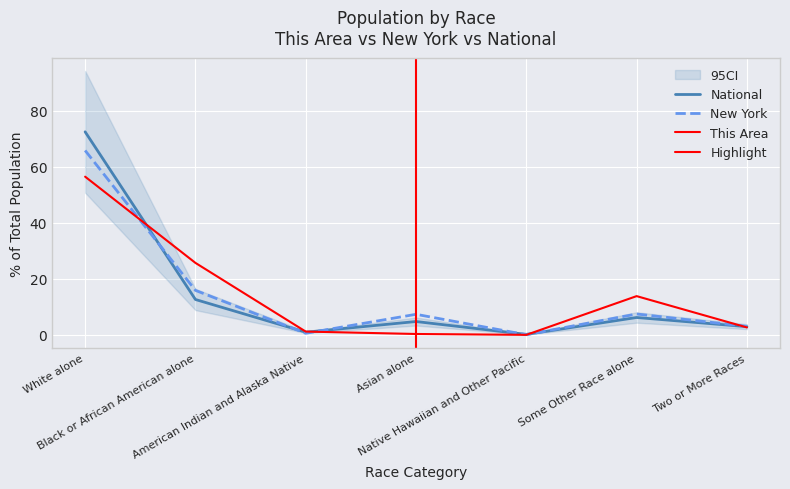

True or false: National has a value of 0.9 at American Indian and Alaska Native.

True